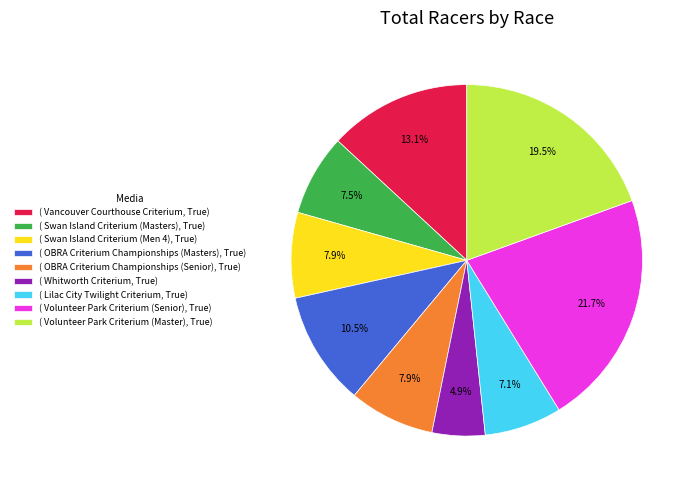

What percentage is NOT represented by ( Volunteer Park Criterium (Senior), True)?

78.3%